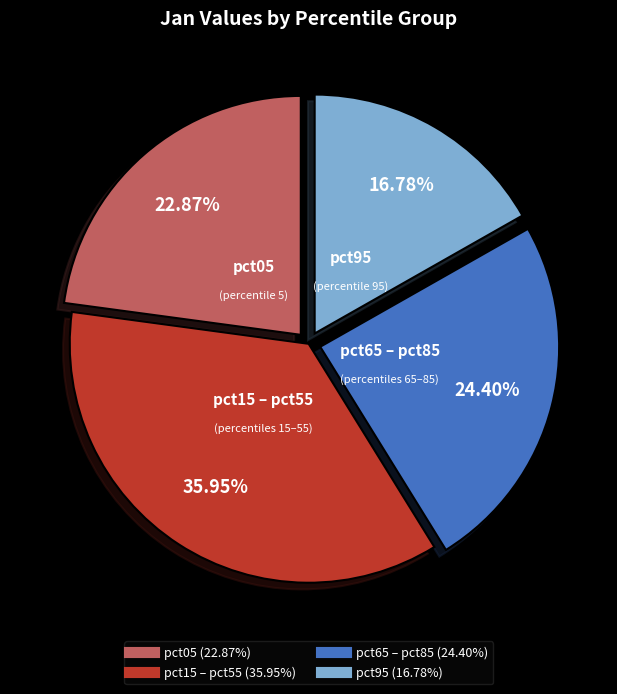

Is there a majority slice in this chart?

No